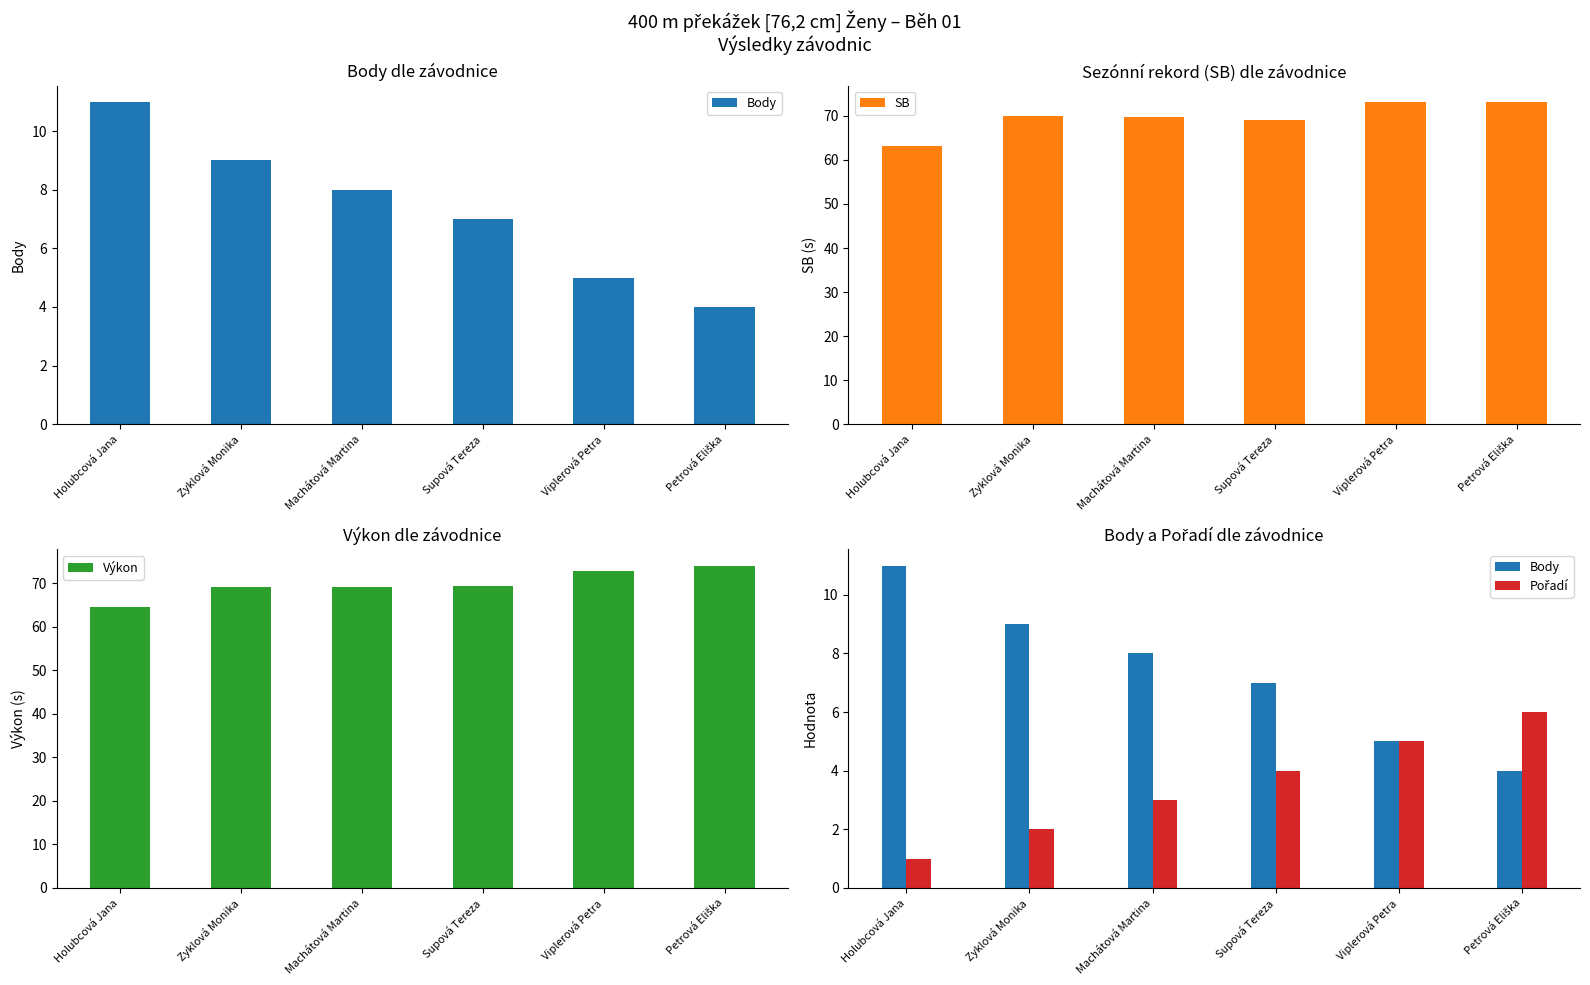

Between Holubcová Jana and Machátová Martina, which series saw the biggest shift?

SB